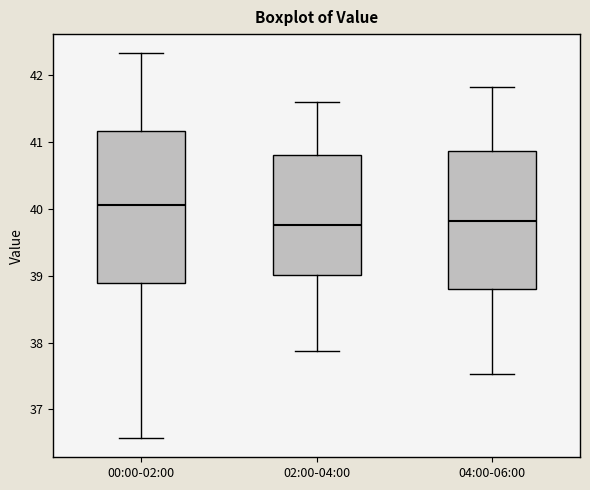

Reading left to right, transcribe this box plot: for each box, give where its median line is, the range the box spans, and where its two whiskers end, as read against the y-axis. The values are not printed on the chart, so give them approximately, as read against the axis.

00:00-02:00: median 40.1, box 38.9 to 41.2, whiskers 36.6 to 42.3
02:00-04:00: median 39.8, box 39.0 to 40.8, whiskers 37.9 to 41.6
04:00-06:00: median 39.8, box 38.8 to 40.9, whiskers 37.5 to 41.8